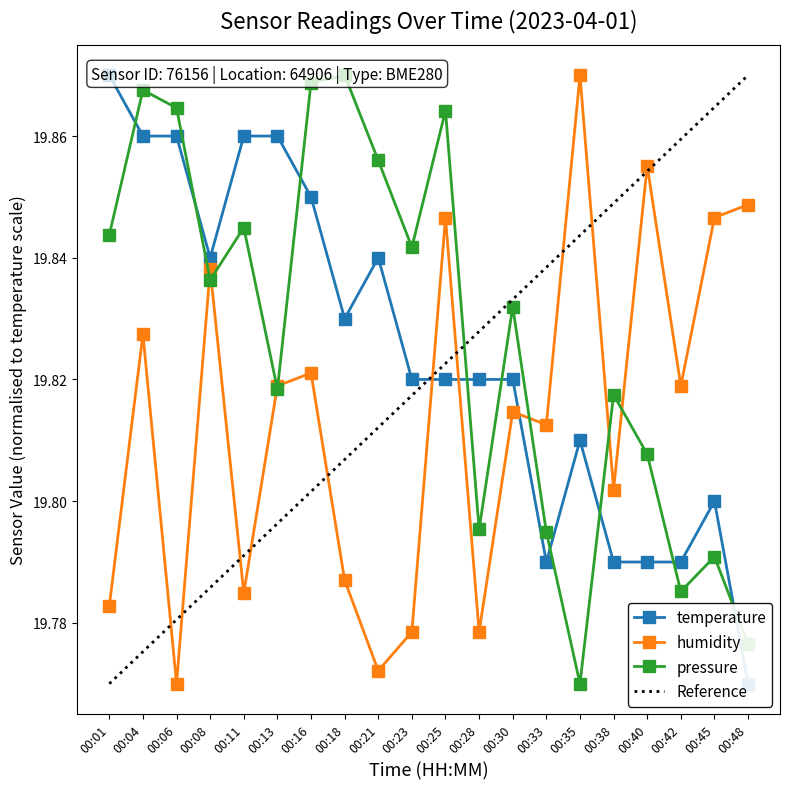

The humidity series shows 31.1 at 00:28. True or false?

False